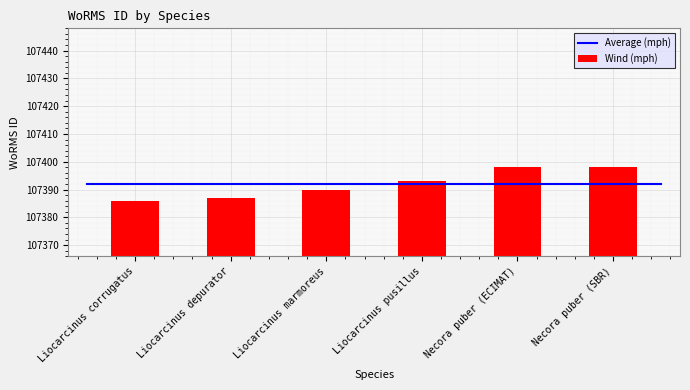

What is the change in value from Liocarcinus depurator to Liocarcinus pusillus?

+6